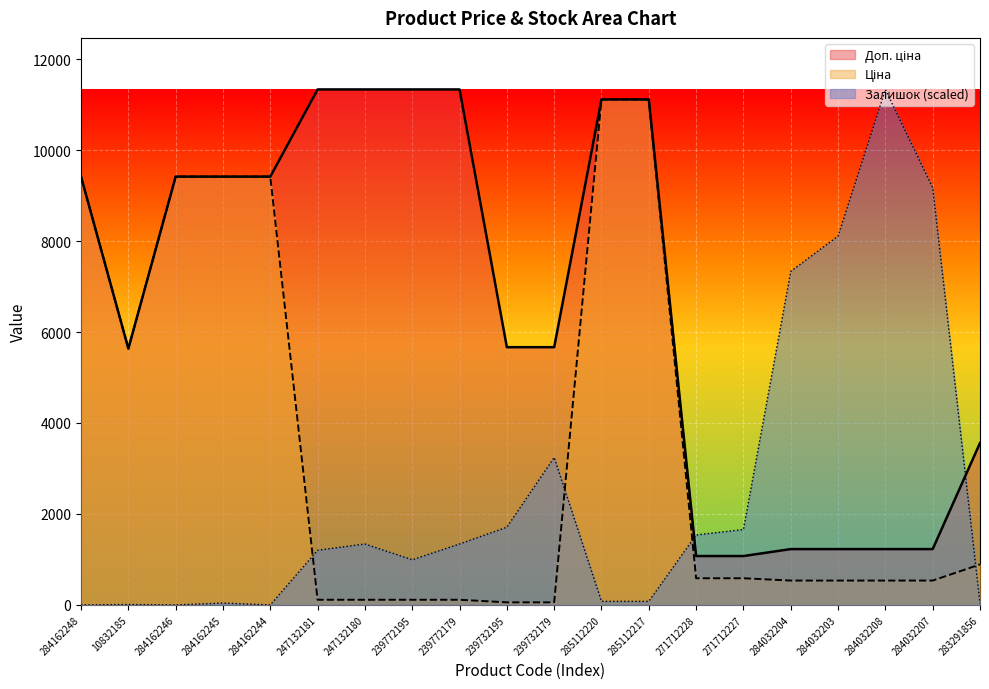

Which category has the highest value in the Ціна series?

285112220